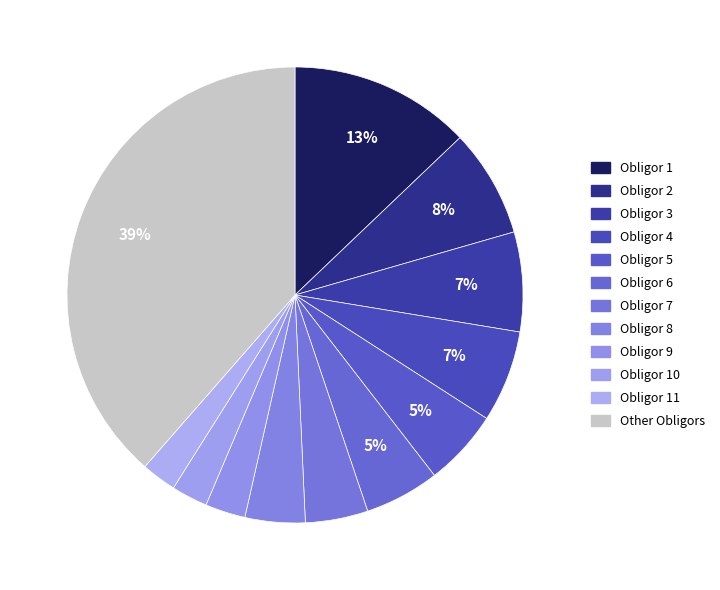

Count the number of slices in the pie.

12